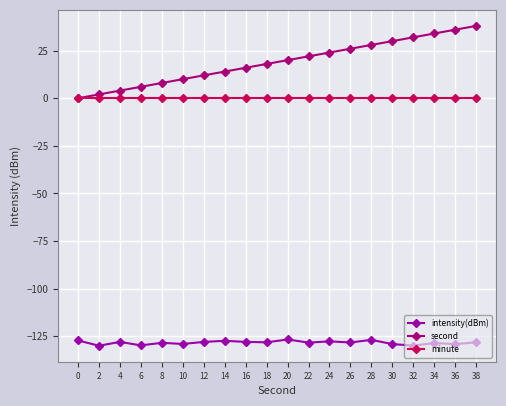

What is the sum of the intensity(dBm) values at 2 and 22?

-258.4